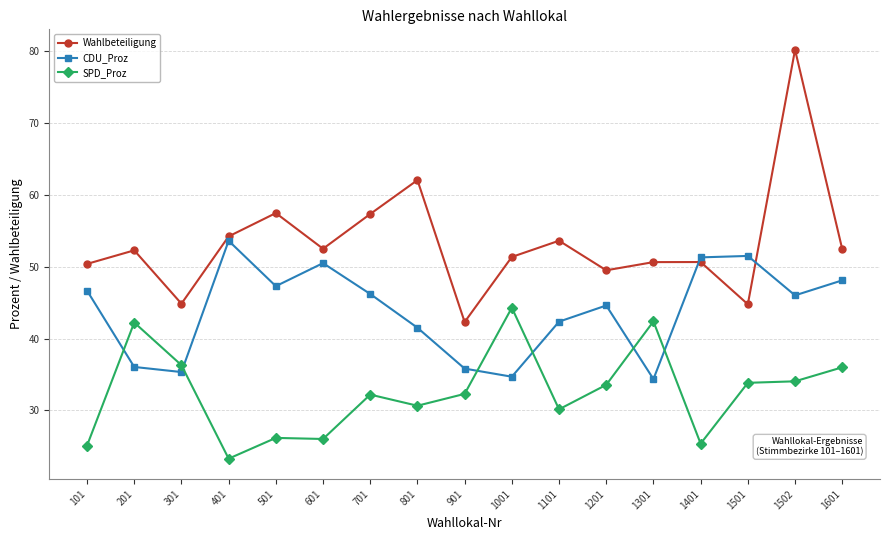

Is it true that Wahlbeteiligung equals 50.6 at 1401?

True